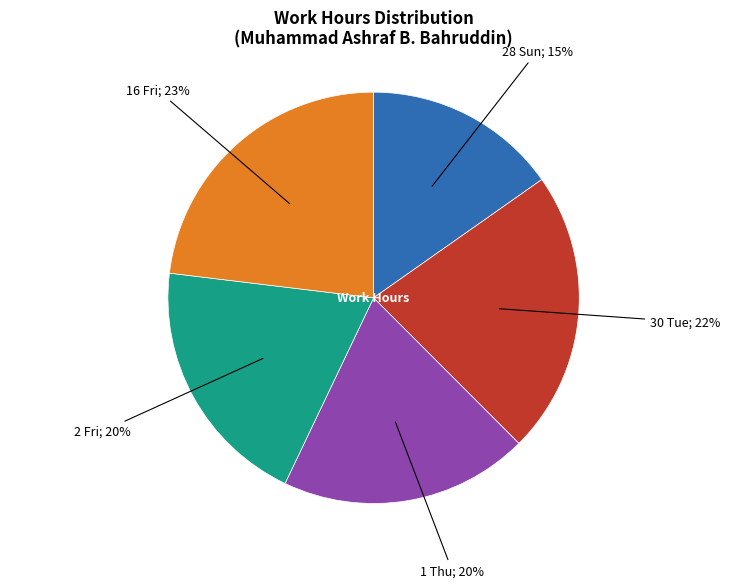

To the nearest percent, what is the difference between the largest and smallest slice percentages?

8%